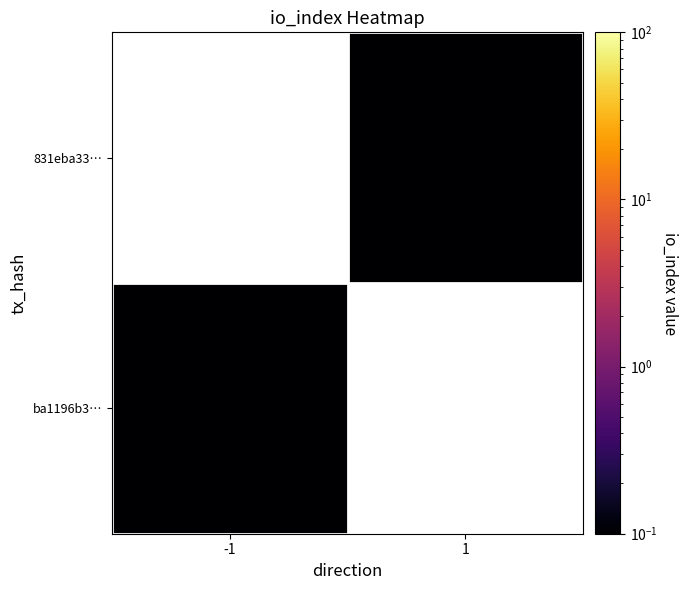

List the series in order of their overall mean, highest first.

831eba3381563f3be775dd59260dc11a8185c30, ba1196b311a2066d2163d40fb0ad0259c9591ef